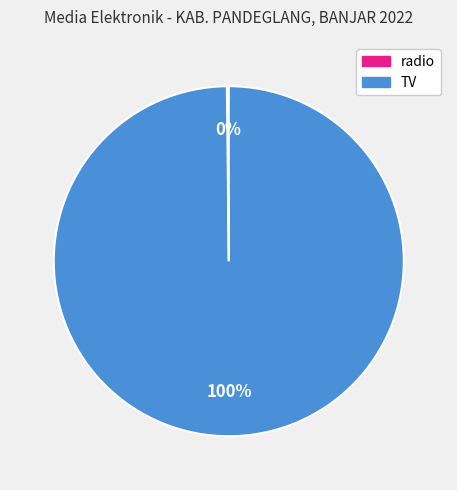

True or false: TV accounts for 100% of the total.

True